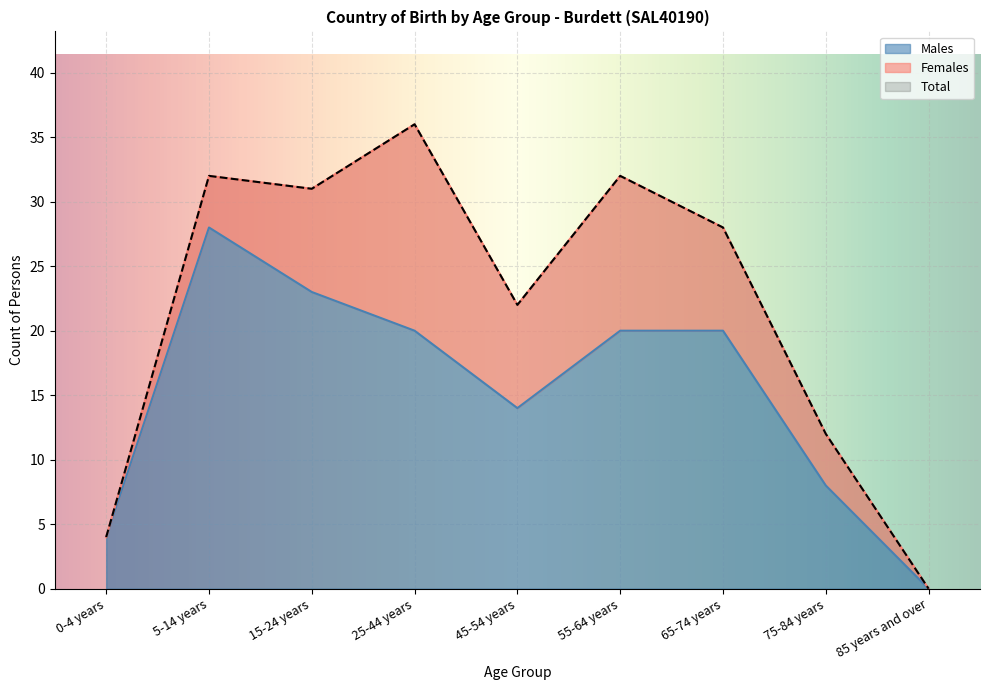

The Males series shows 23 at 15-24 years. True or false?

True